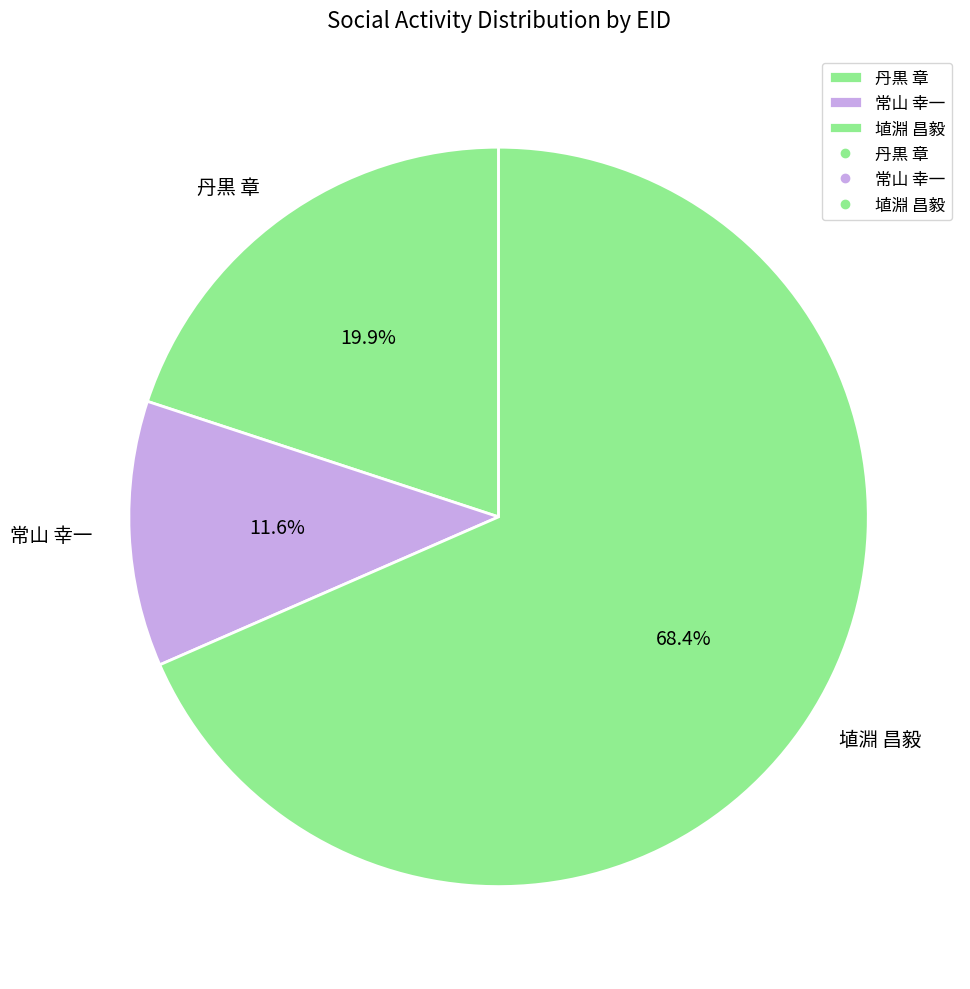

How many segments does this pie chart have?

3